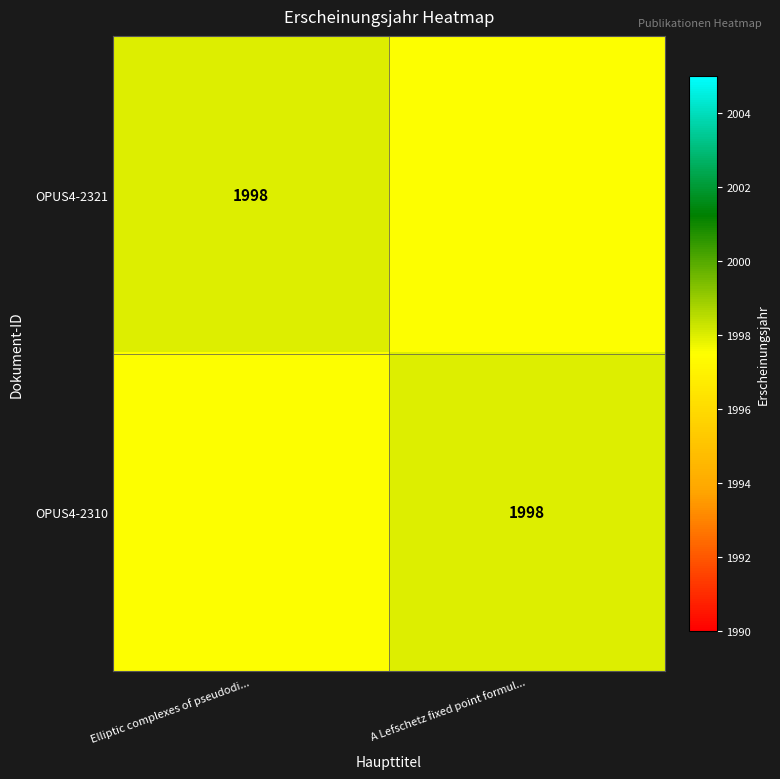

At which category is the sum across all series the highest?

Elliptic complexes of pseudodi...